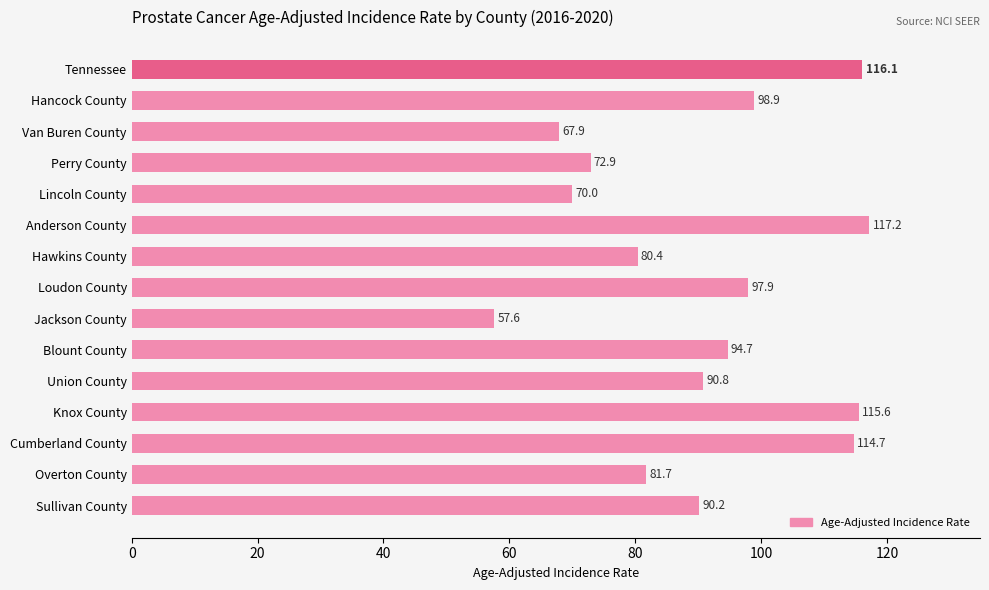

Is it true that the value at Loudon County is 53.6?

False